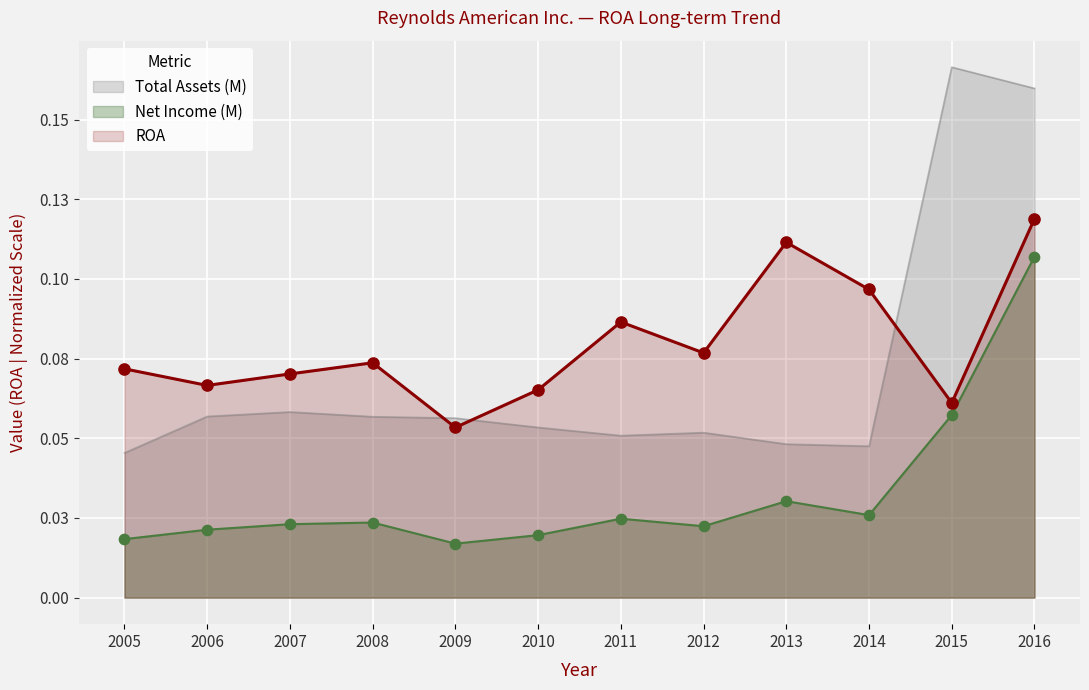

At which category is the sum across all series the highest?

2016